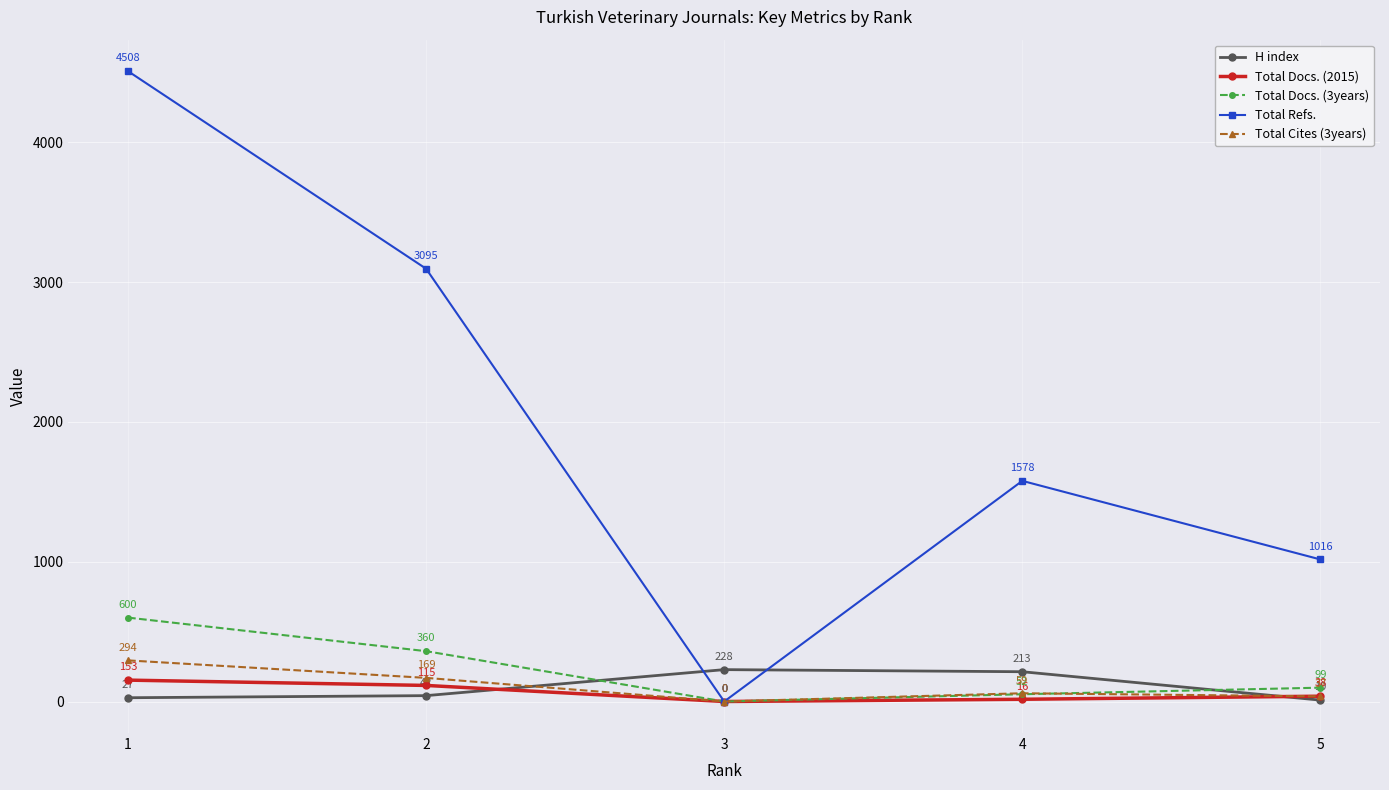

Which series has the widest spread of values?

Total Refs.